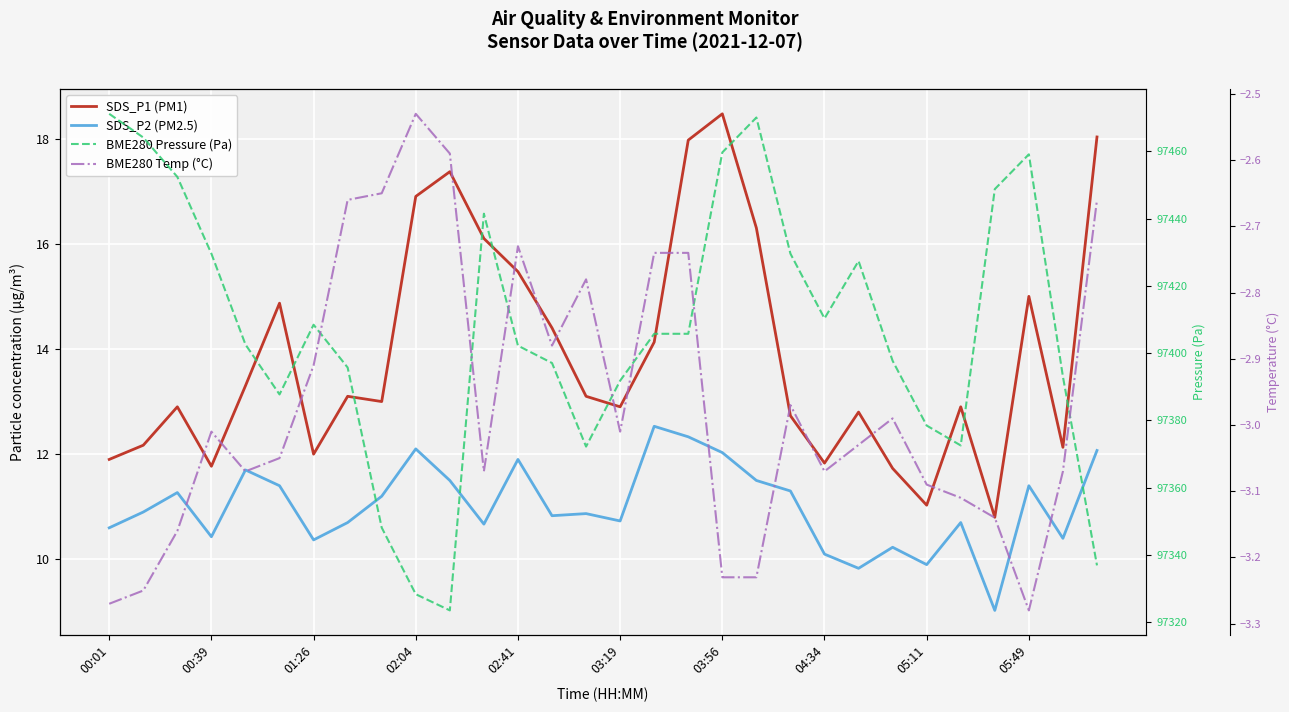

What is the total value across all series at 19?

97494.6